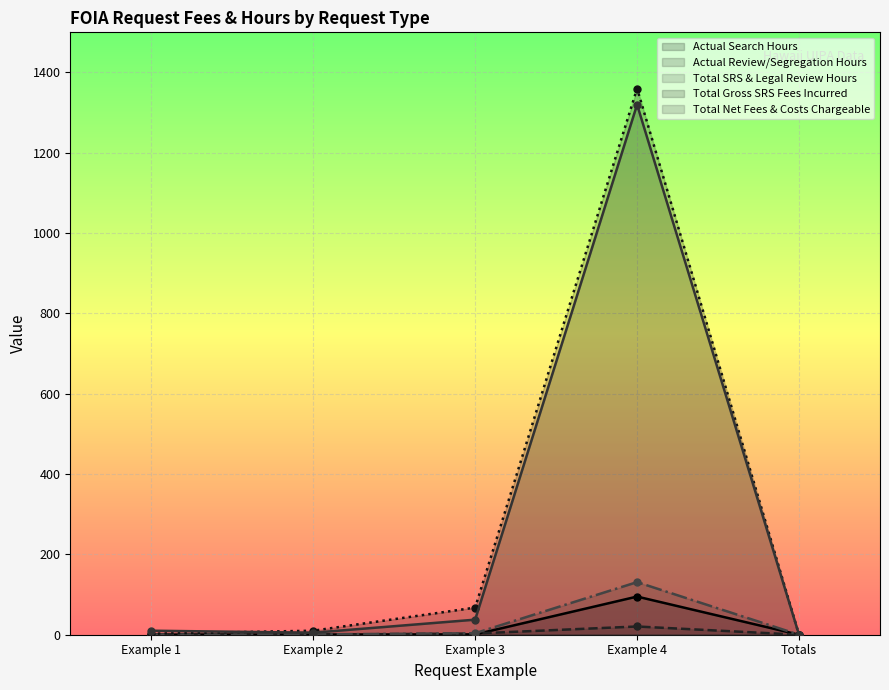

What is the sum of all Total Gross SRS Fees Incurred values?

1440.0